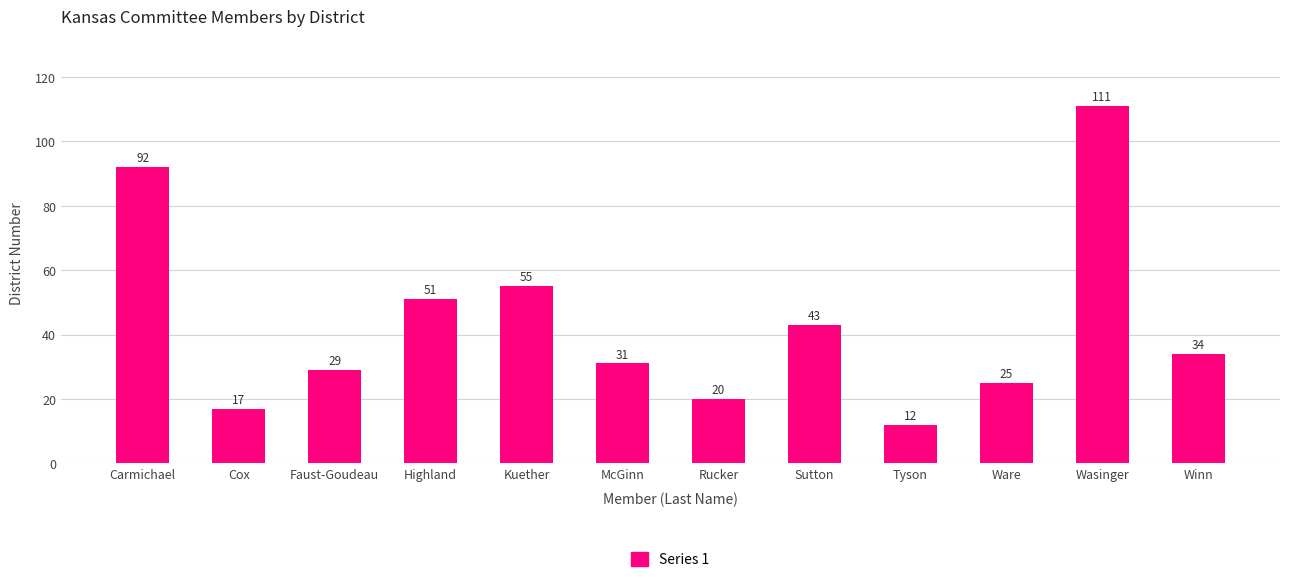

What is the difference between the values at Wasinger and Winn?

77